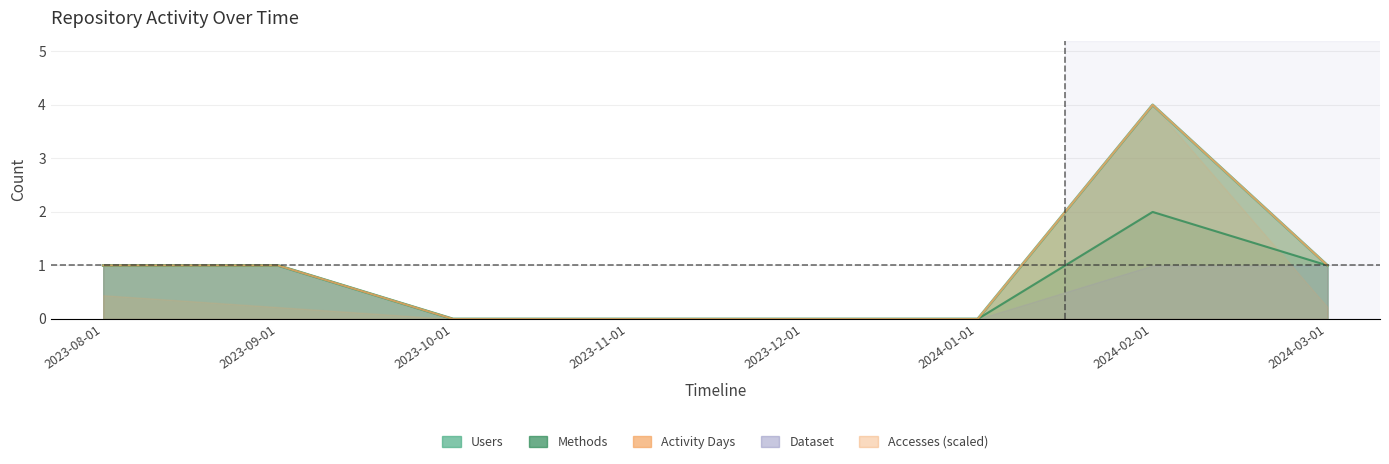

The value of Activity Days at 2024-03-01 is 1. True or false?

True